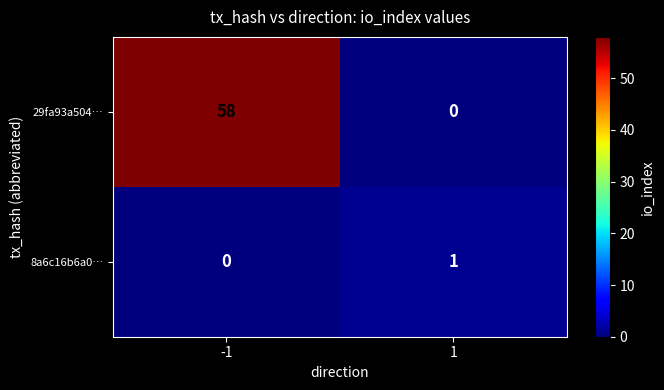

What is the approximate value of 29fa93a504… at -1, to the nearest 5?

60